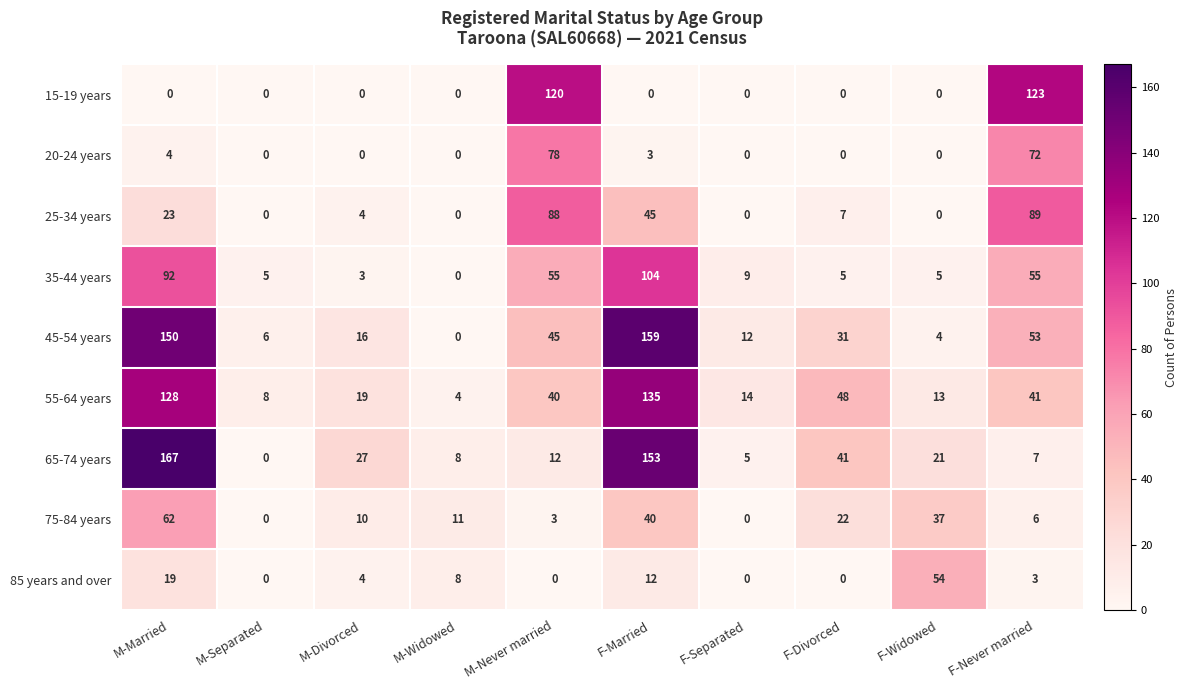

At which category is the sum across all series the highest?

F-Married